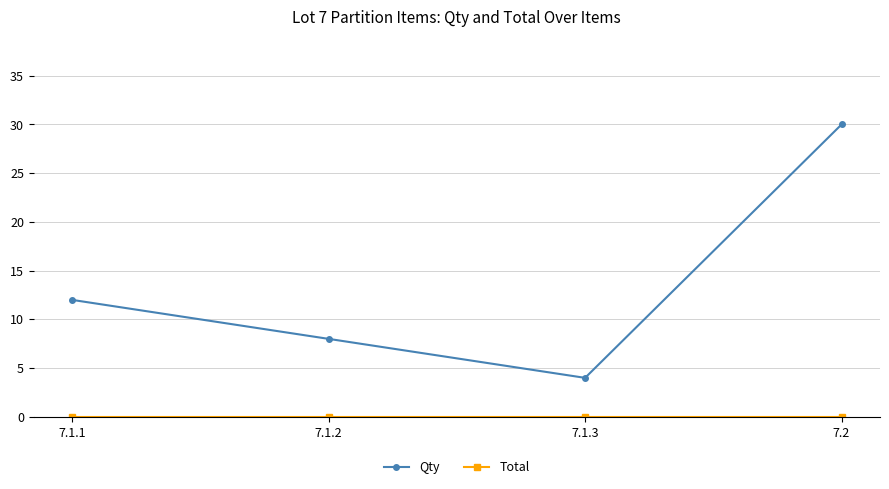

Which series has the largest range (max minus min)?

Qty